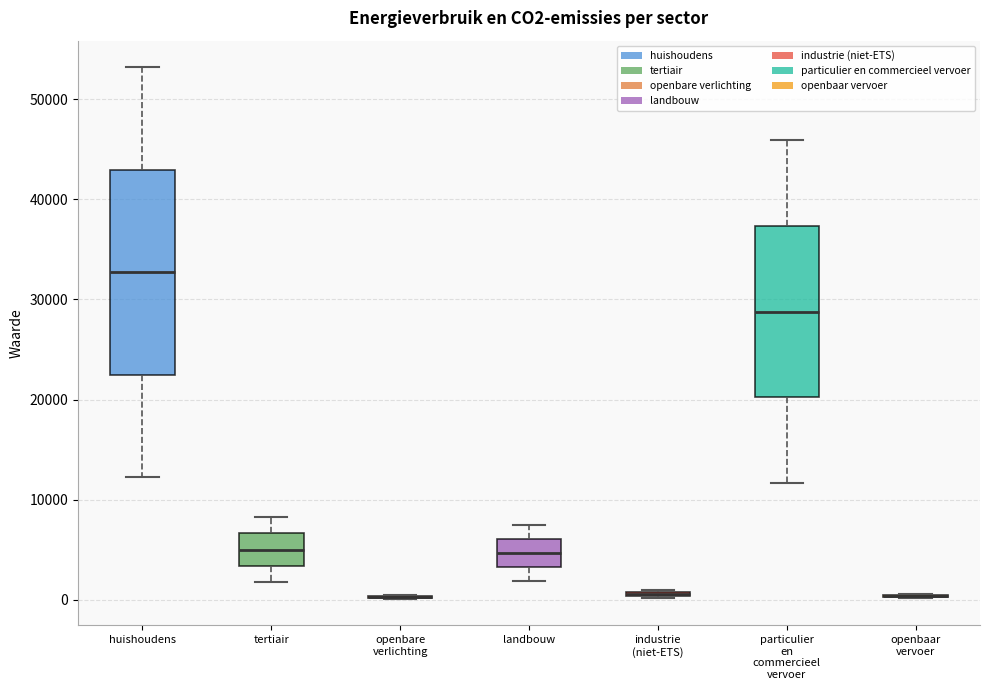

Where does the median line of the box for landbouw sit on the y-axis? The values are not printed on the chart, so give them approximately, as read against the axis.

5000